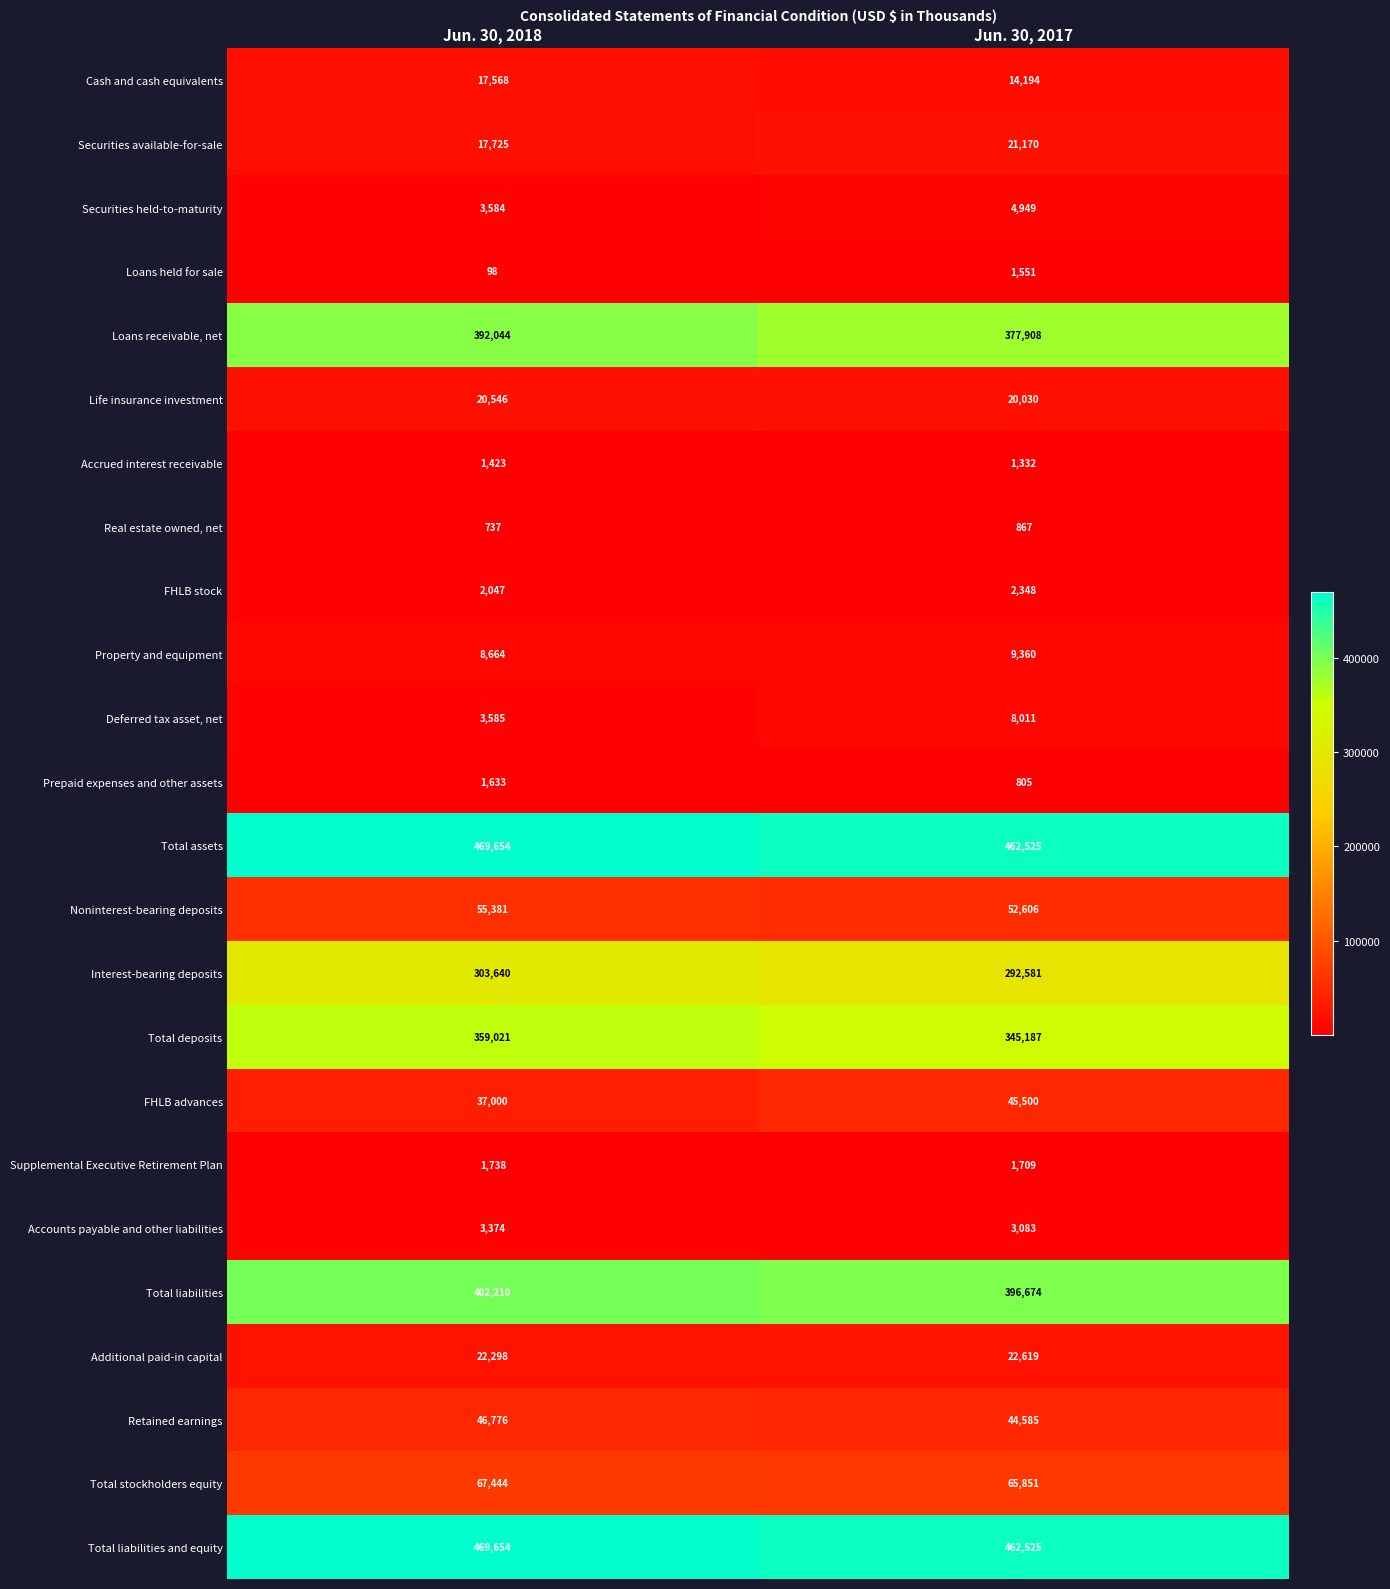

What is the difference between the highest and lowest values at Jun. 30, 2018?

469556